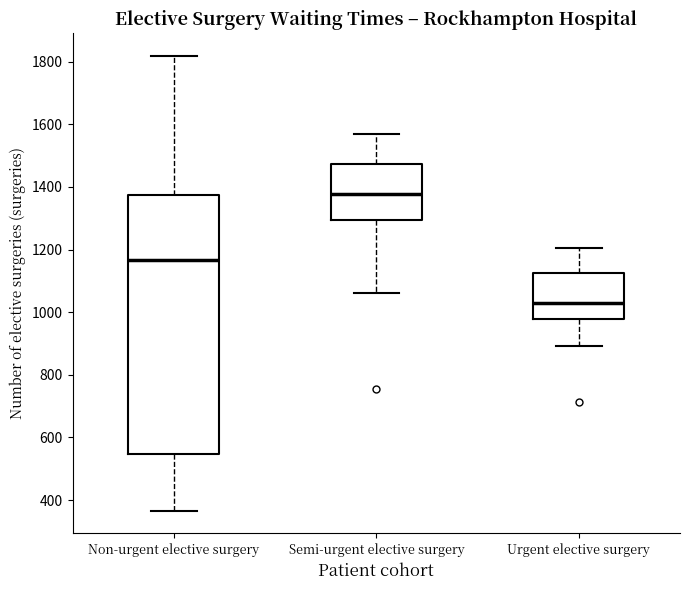

Where is the lower edge of the box for Non-urgent elective surgery on the y-axis? The values are not printed on the chart, so give them approximately, as read against the axis.

540